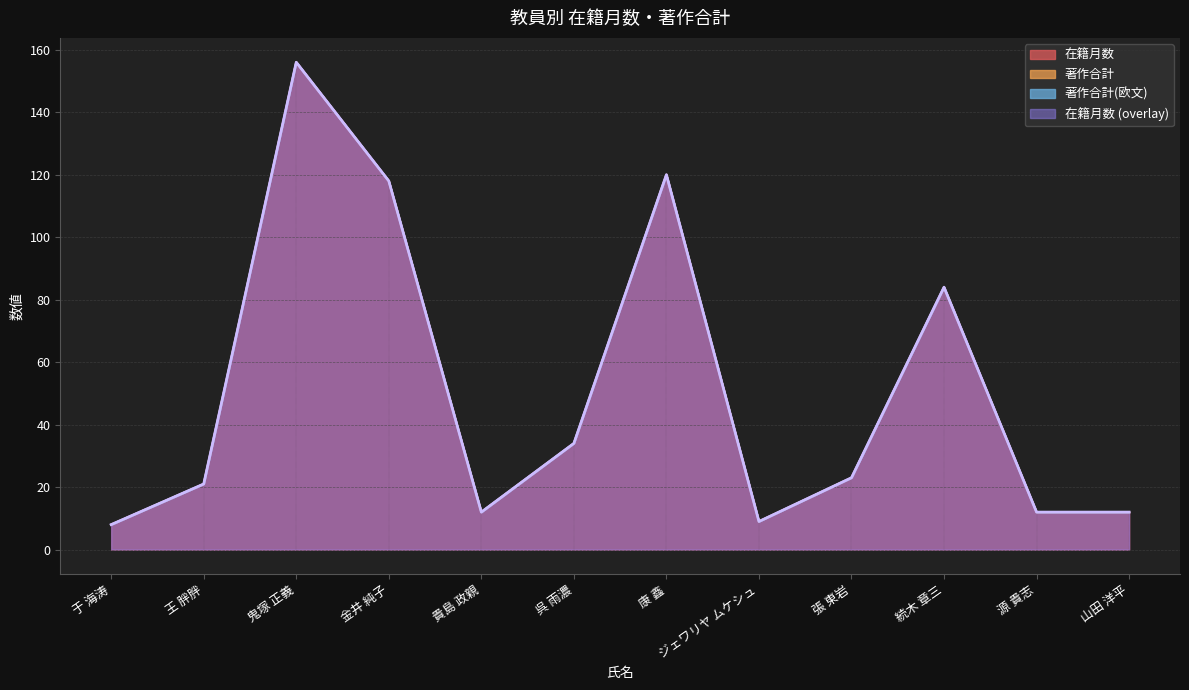

The value of 在籍月数 at 262595 is 8. True or false?

False